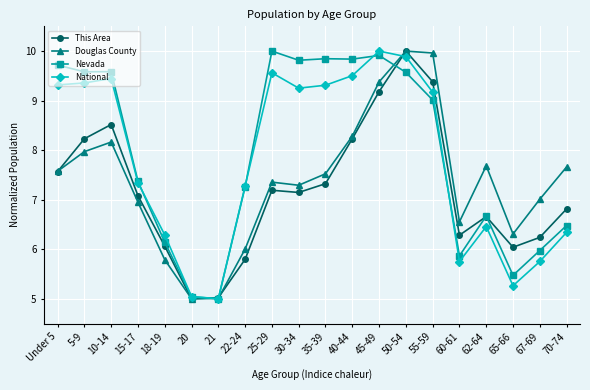

What is the difference between the highest and lowest values at 35-39?

2.5